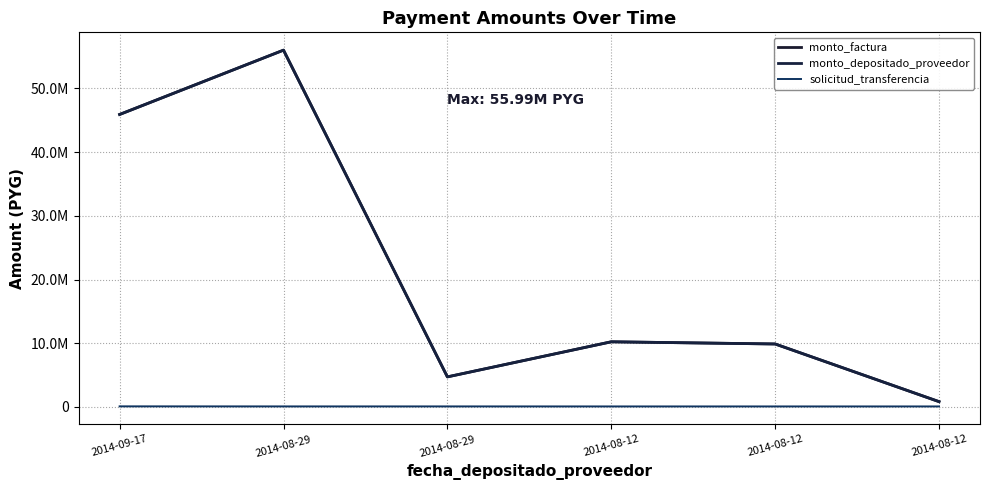

Does the chart display data point markers on the line(s)?

No